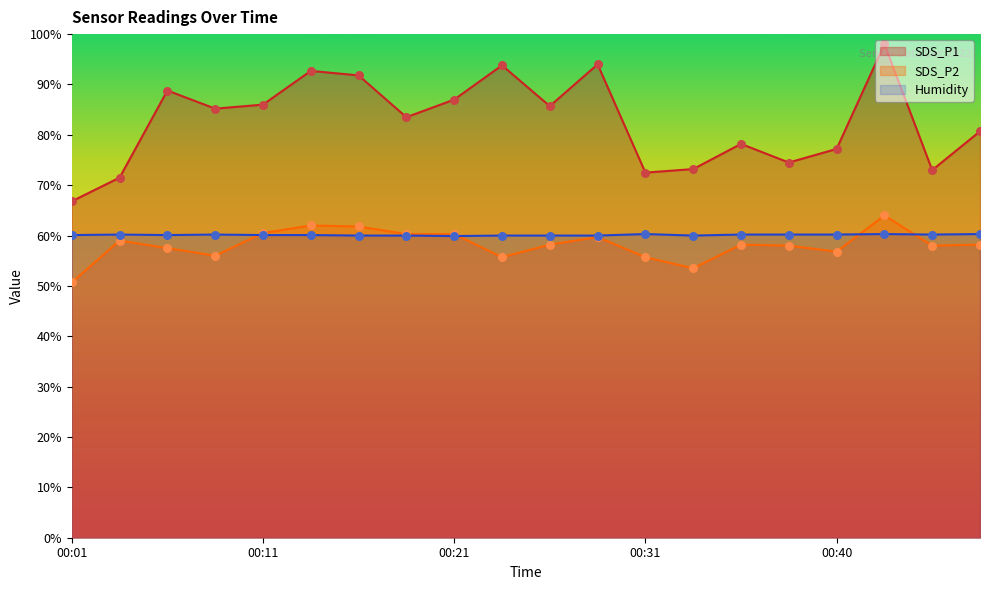

At which category is the sum across all series the highest?

00:43